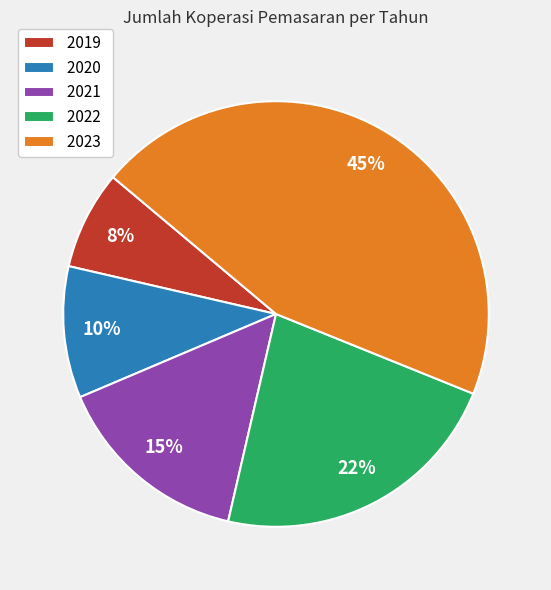

What percentage is the 2020 slice, to the nearest percent?

10%